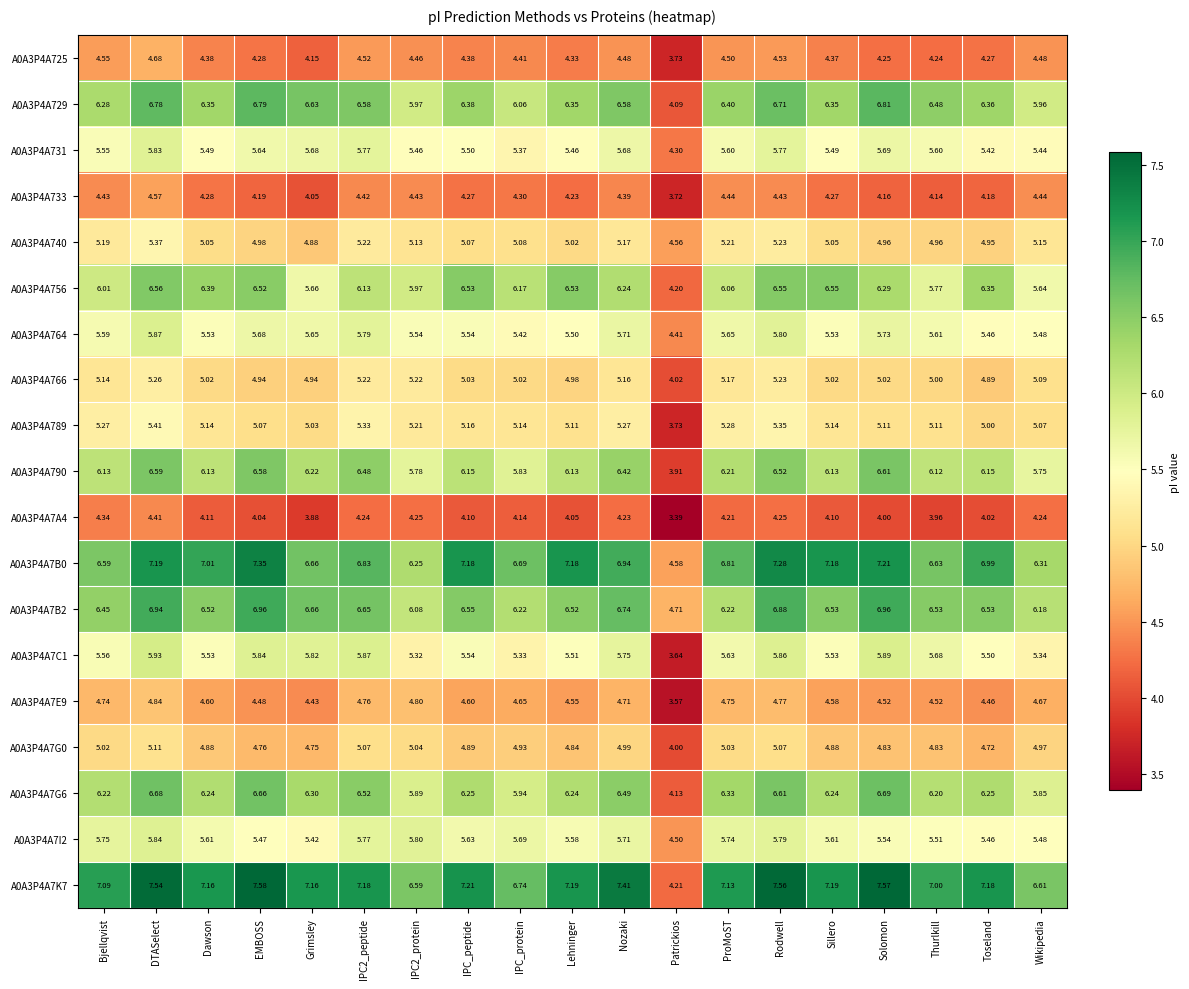

Which label corresponds to the smallest value in the chart?

Patrickios